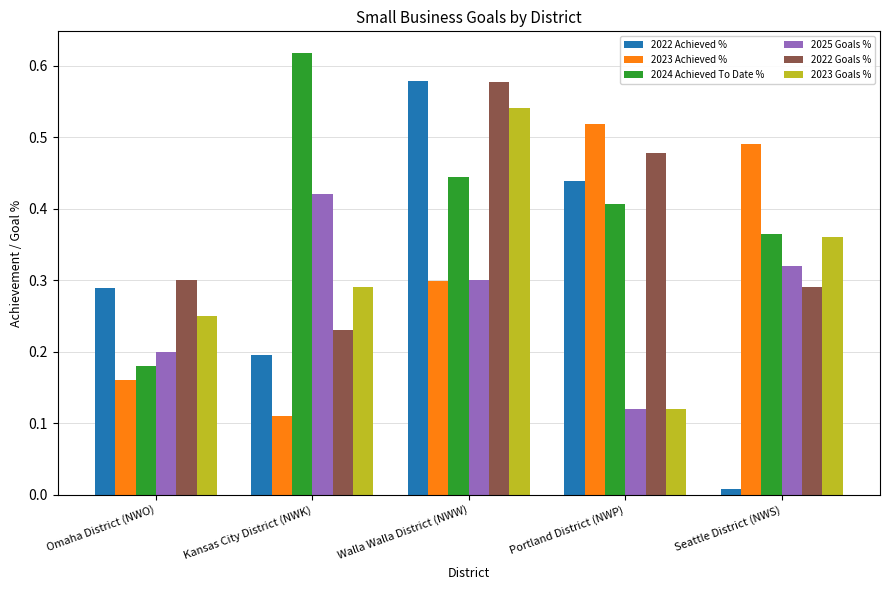

Rank the categories by 2022 Achieved % value from highest to lowest.

Walla Walla District (NWW), Portland District (NWP), Omaha District (NWO), Kansas City District (NWK), Seattle District (NWS)